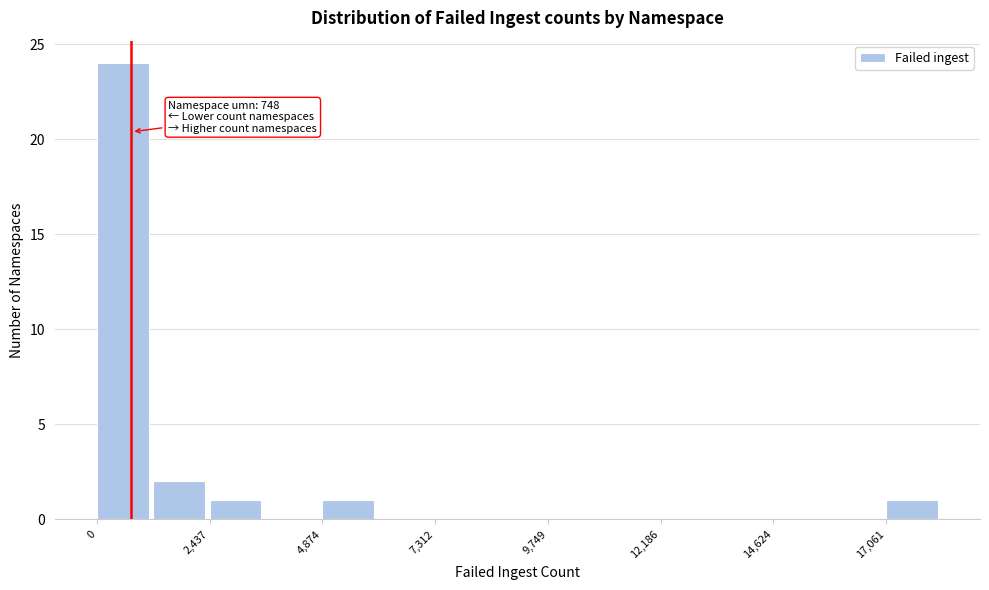

Around what value on the x-axis is the tallest bar? Give the approximate position of its centre, as read against the axis.

500